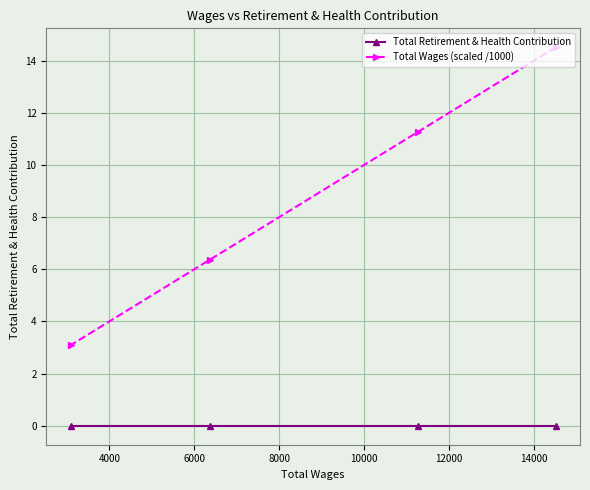

True or false: Total Wages (scaled /1000) and Total Retirement & Health Contribution intersect in this chart.

False